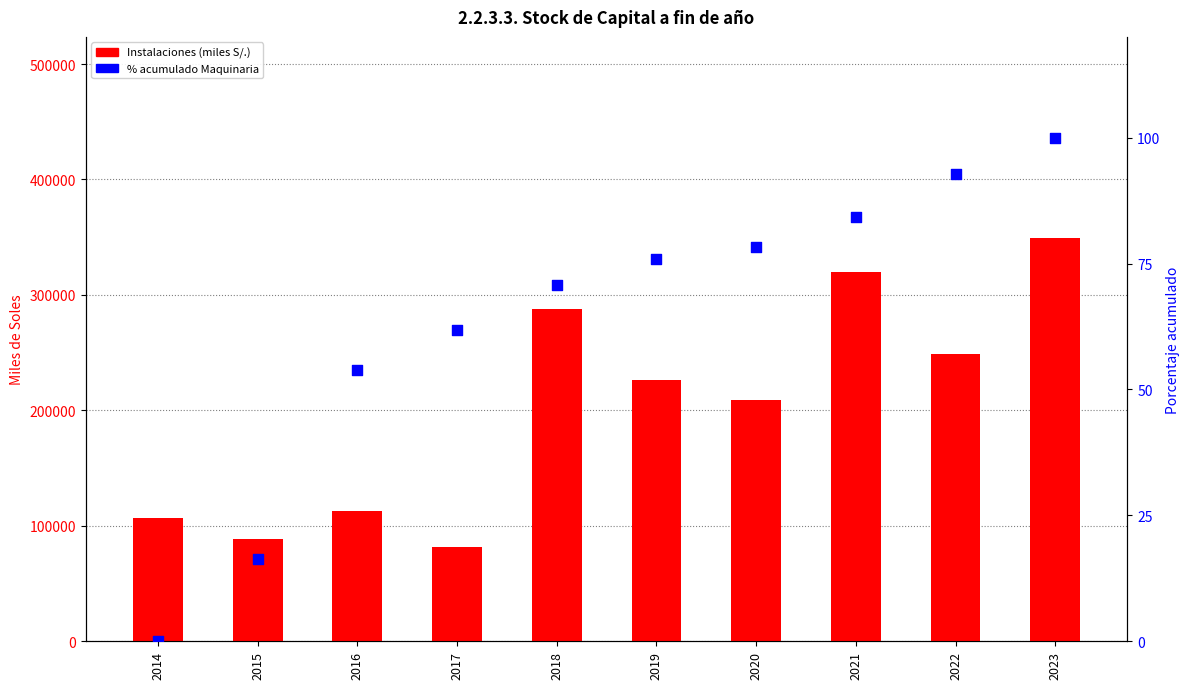

Which series reaches the minimum Y coordinate?

% acumulado